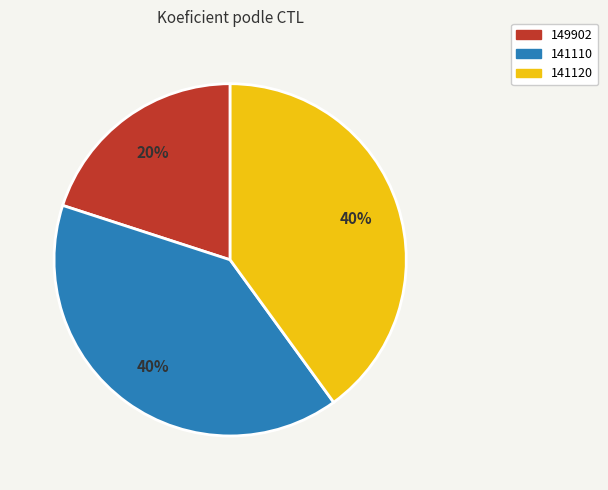

The 149902 slice represents 6% of the pie. True or false?

False